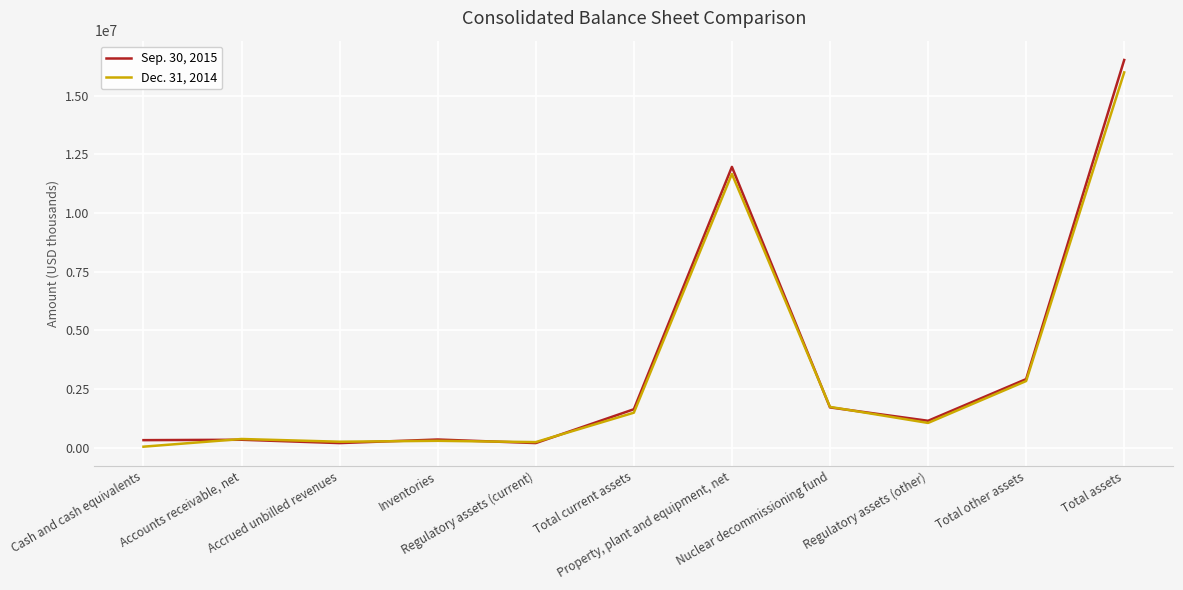

What is the average value of the Sep. 30, 2015 series?

3388468